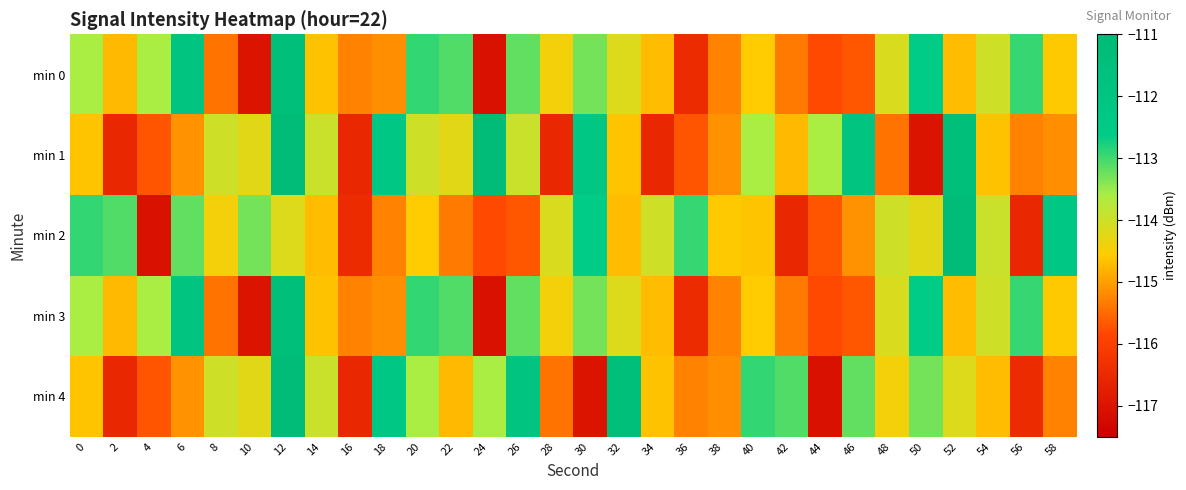

List the series in order of their peak value, highest first.

min 1, min 2, min 4, min 0, min 3